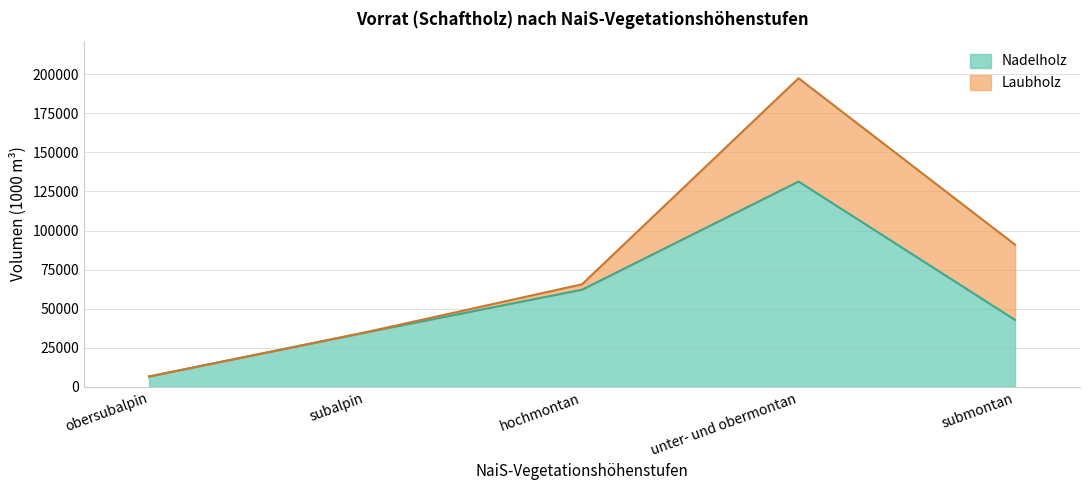

What is the sum of all values?

277820